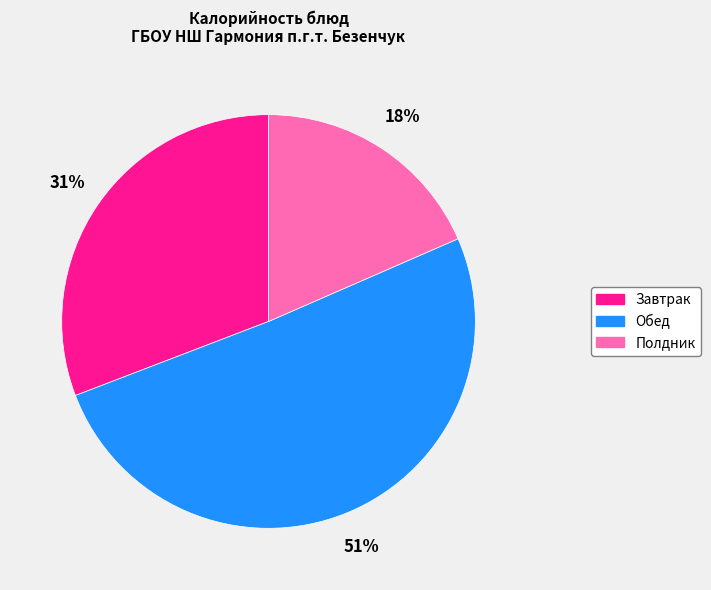

To the nearest percent, what is the average slice percentage?

33%